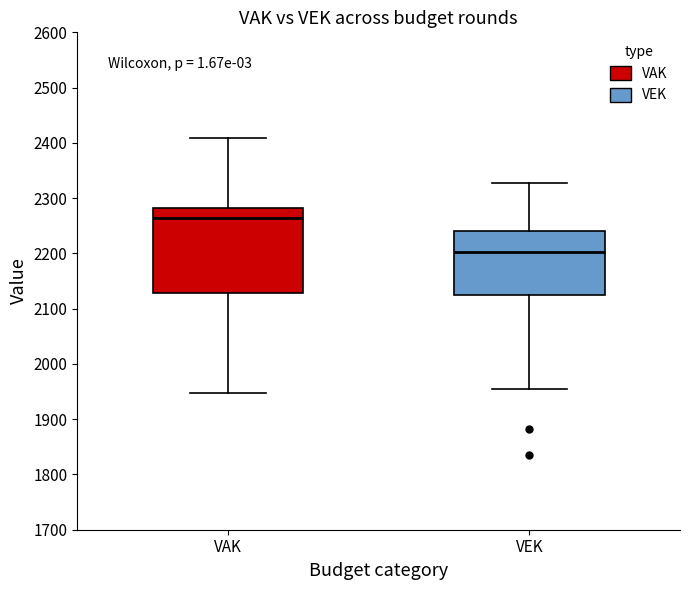

Which box's median line is the highest?

VAK